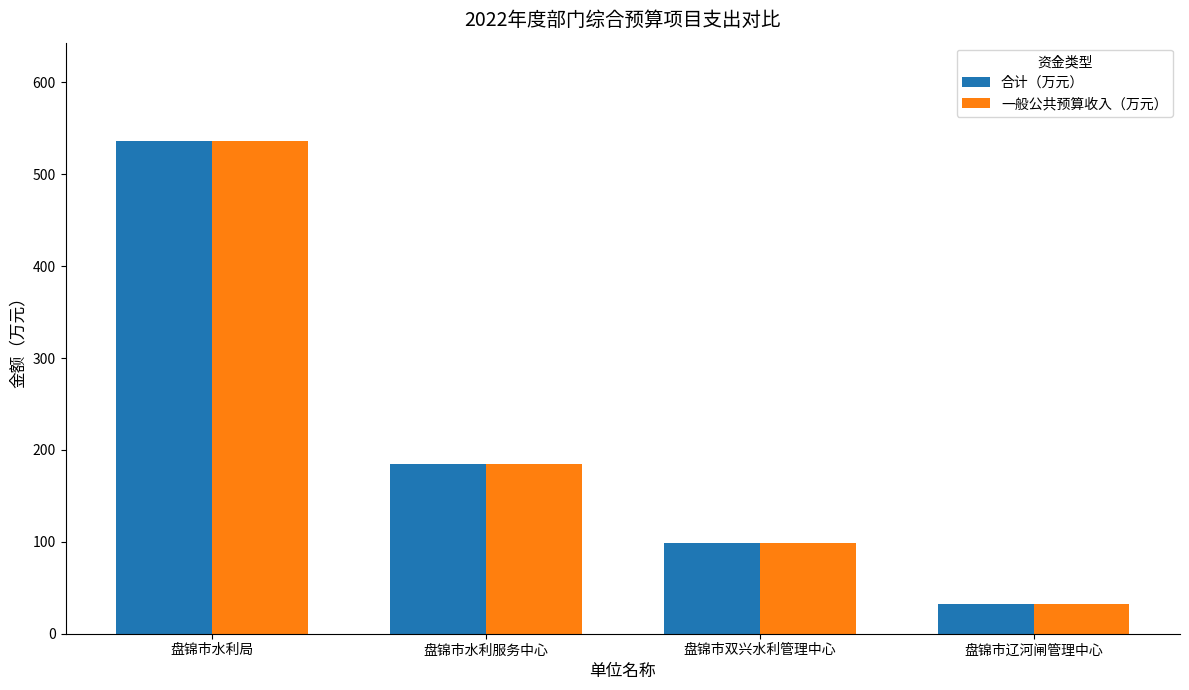

What is the difference between the second highest and second lowest values in the 一般公共预算收入（万元） series?

86.5